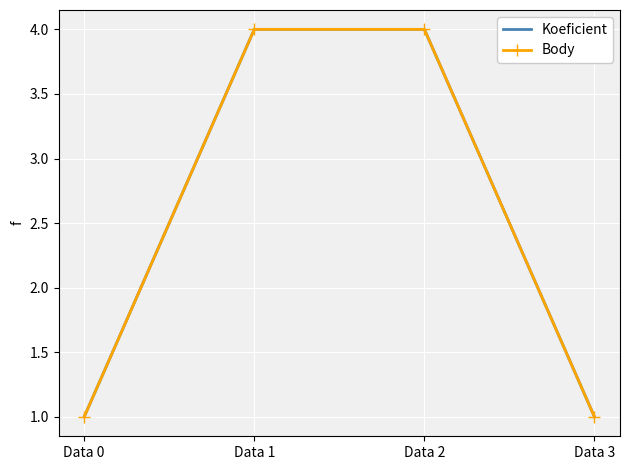

At which category is the sum across all series the highest?

Data 1